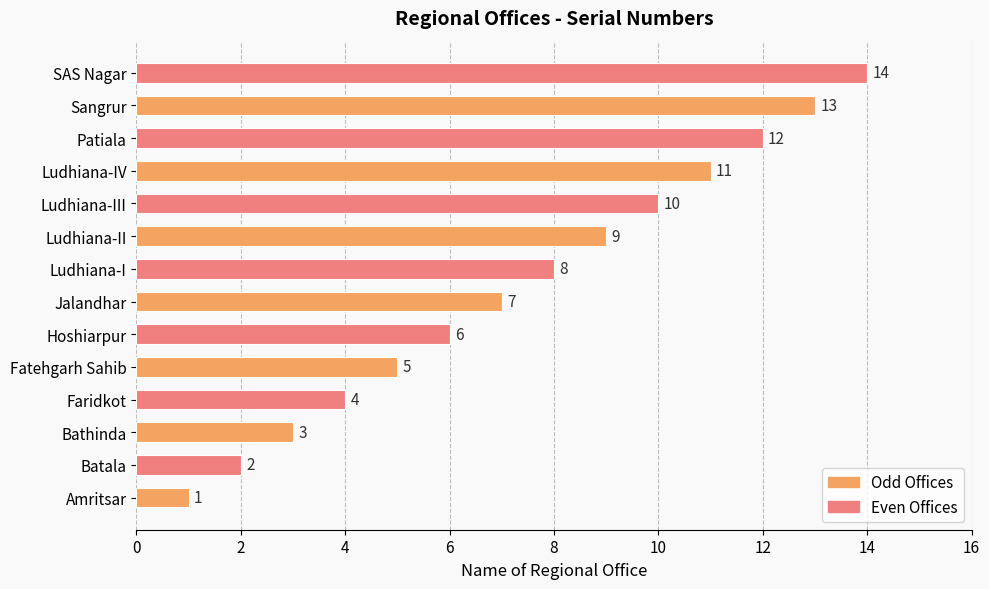

What is the change in value from Amritsar to Ludhiana-I?

+7